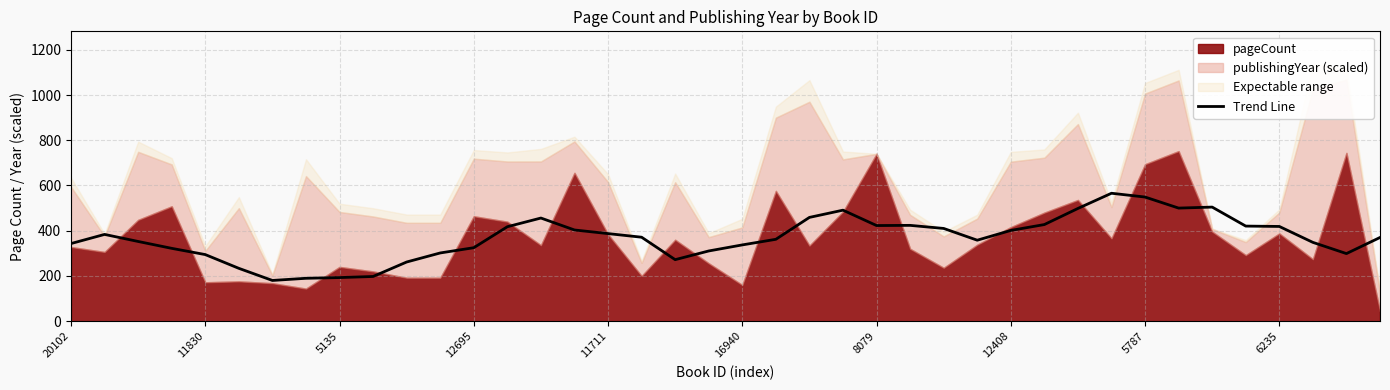

Reading left to right, what are all the values shown in this chart?

343.2	383.6	352.4	322.0	294.4	233.6	180.0	189.6	192.8	197.6	261.6	301.6	324.8	417.6	456.0	403.2	387.2	371.2	272.0	310.4	337.2	362.0	458.8	490.8	422.8	423.6	410.0	358.0	401.2	427.2	498.4	565.6	548.8	500.0	504.4	420.4	418.8	348.4	298.8	370.0